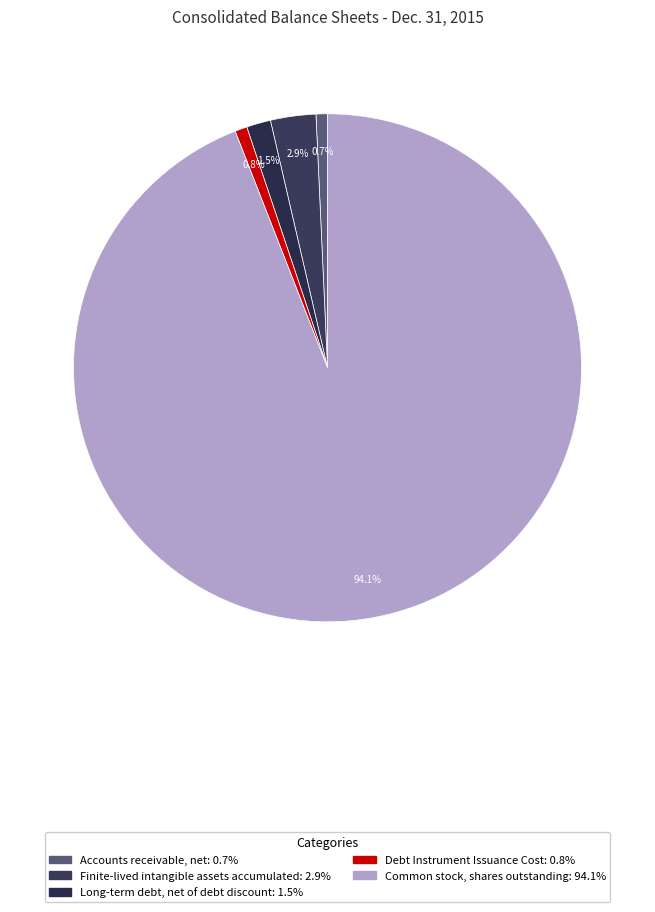

Which category has the smallest portion of the pie?

Accounts receivable, net